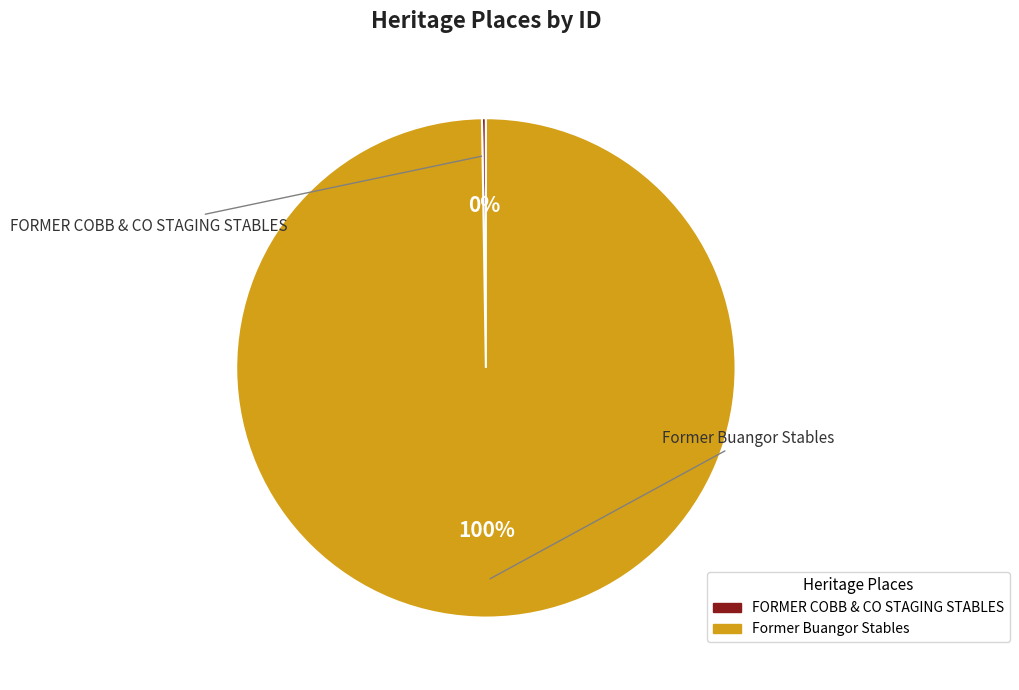

To the nearest percent, what is the average slice percentage?

50%